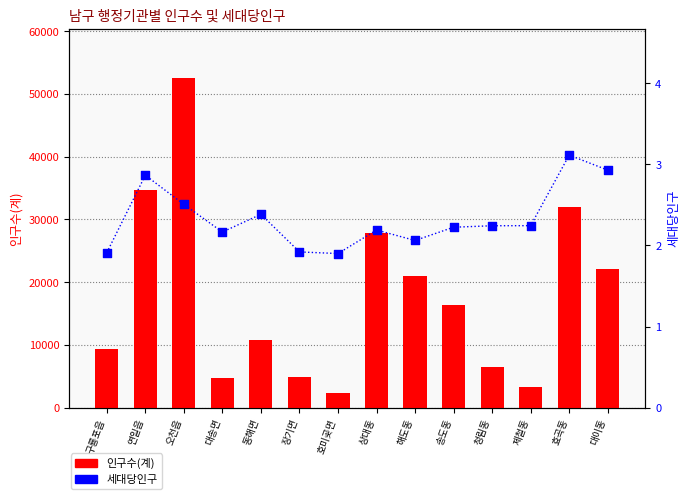

Which series has the widest spread of Y values?

인구수(계)